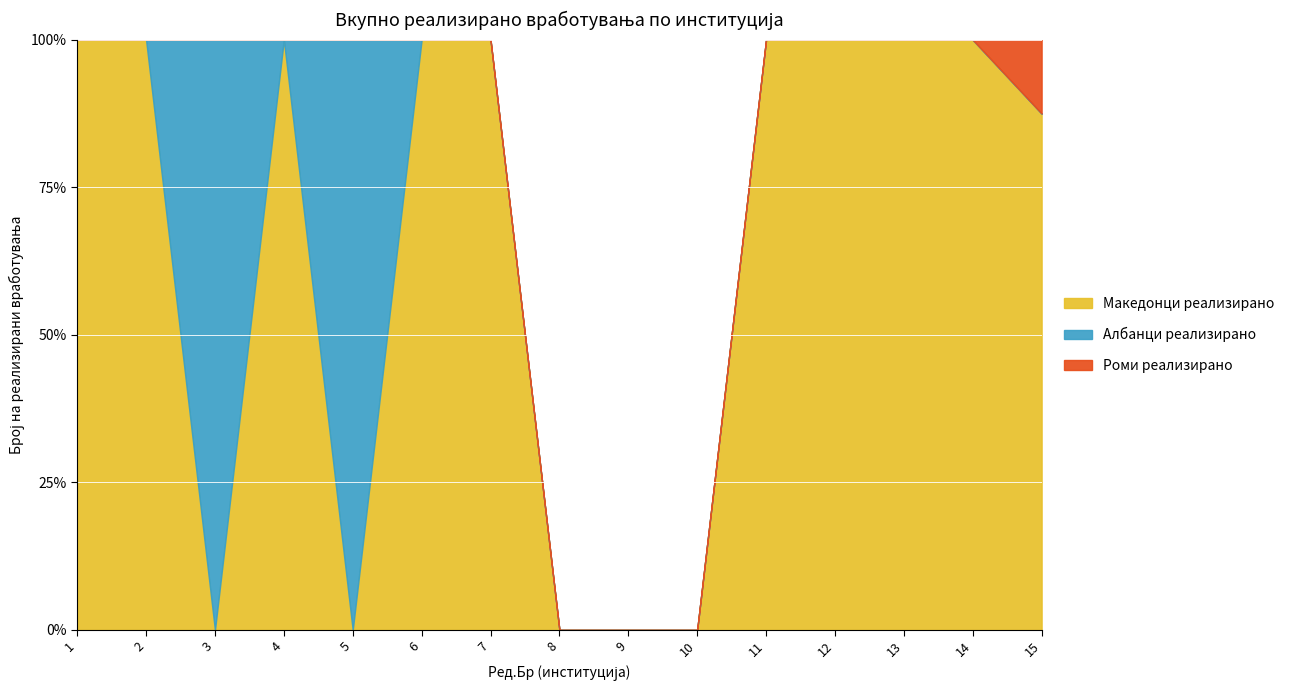

Reading right to left, extract all data points from this chart.

Македонци реализирано: 15=7	14=2	13=1	12=3	11=1	10=0	9=0	8=0	7=2	6=3	5=0	4=5	3=0	2=2	1=2
Албанци реализирано: 15=0	14=0	13=0	12=0	11=0	10=0	9=0	8=0	7=0	6=0	5=1	4=0	3=1	2=0	1=0
Роми реализирано: 15=1	14=0	13=0	12=0	11=0	10=0	9=0	8=0	7=0	6=0	5=0	4=0	3=0	2=0	1=0